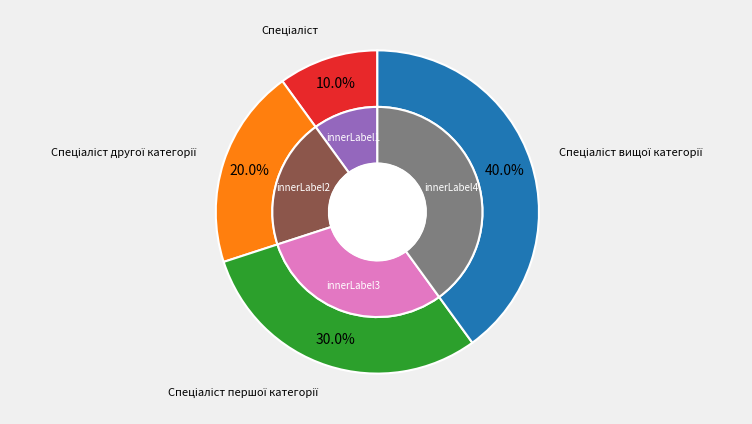

Is there a majority slice in this chart?

No